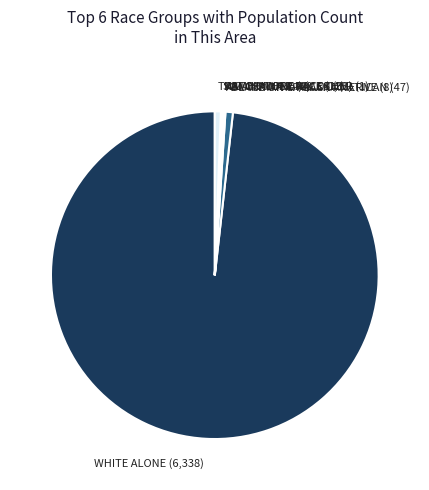

Which slice represents more than half of the pie?

WHITE ALONE (6,338)